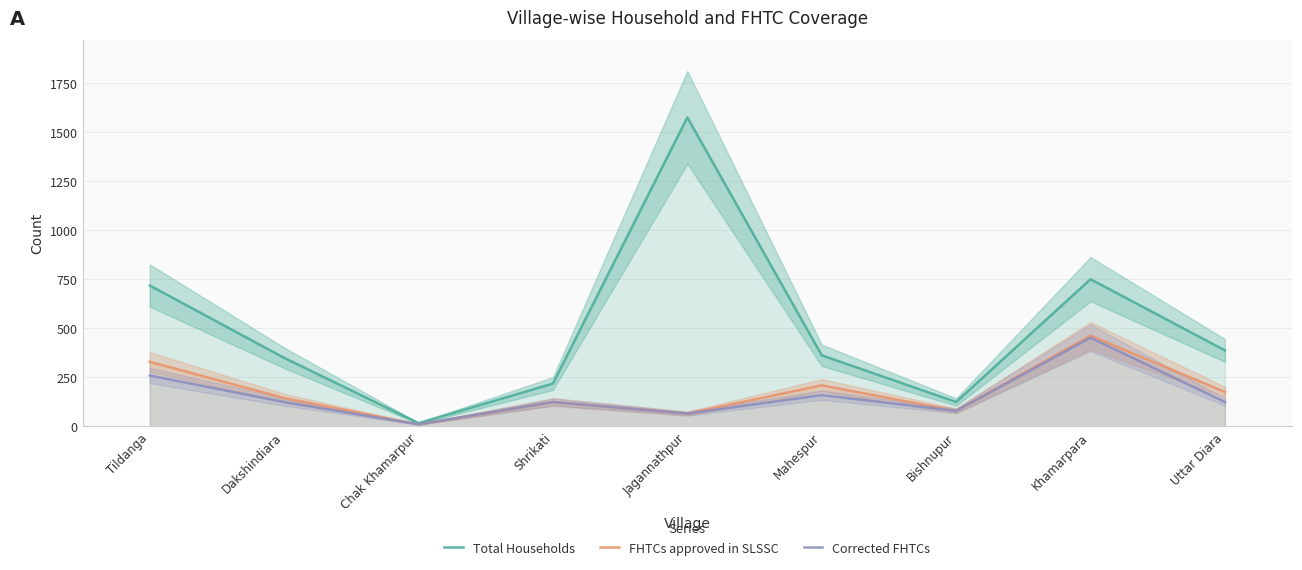

What is the label of the 2nd point from the left?

Dakshindiara